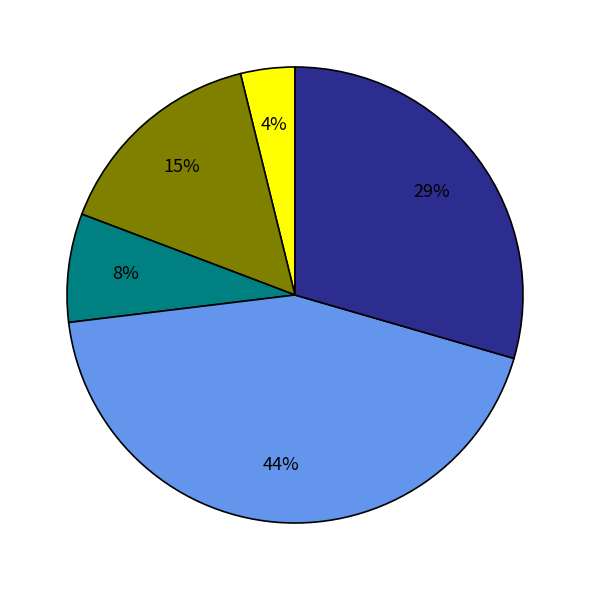

Is there a majority slice in this chart?

No